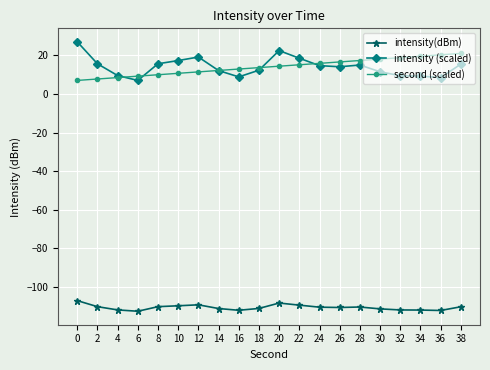

What is the value of the intensity(dBm) point at the 1st from the left?

-107.0